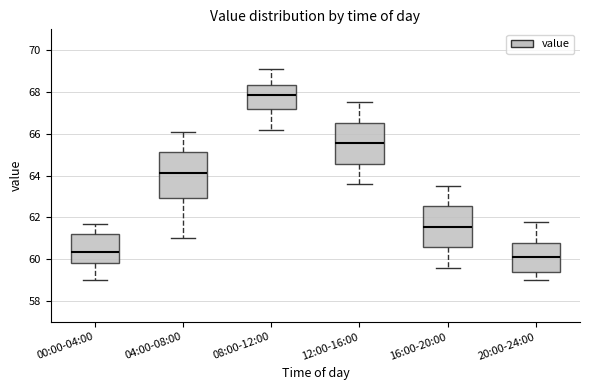

Which box is the tallest, from its lower edge to its upper edge?

04:00-08:00